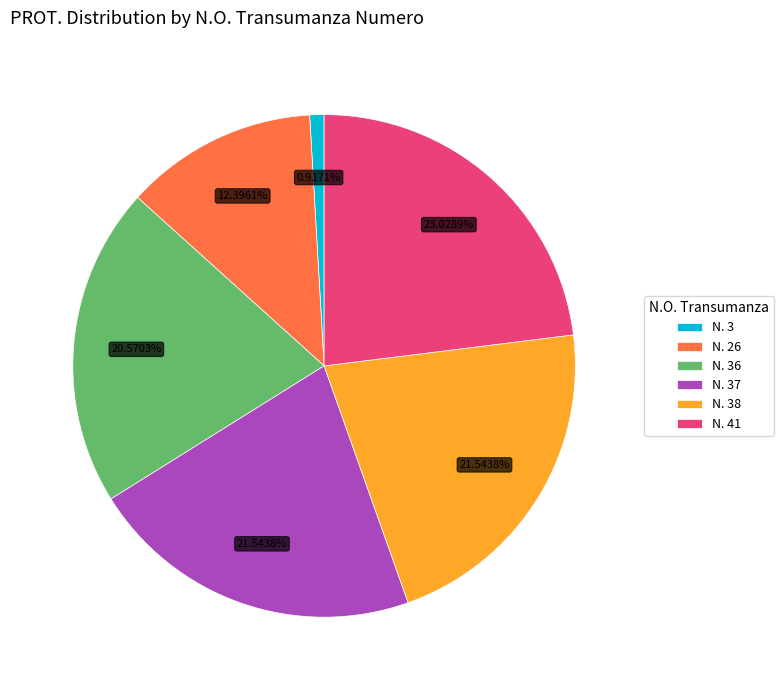

Does any single category account for the majority?

No